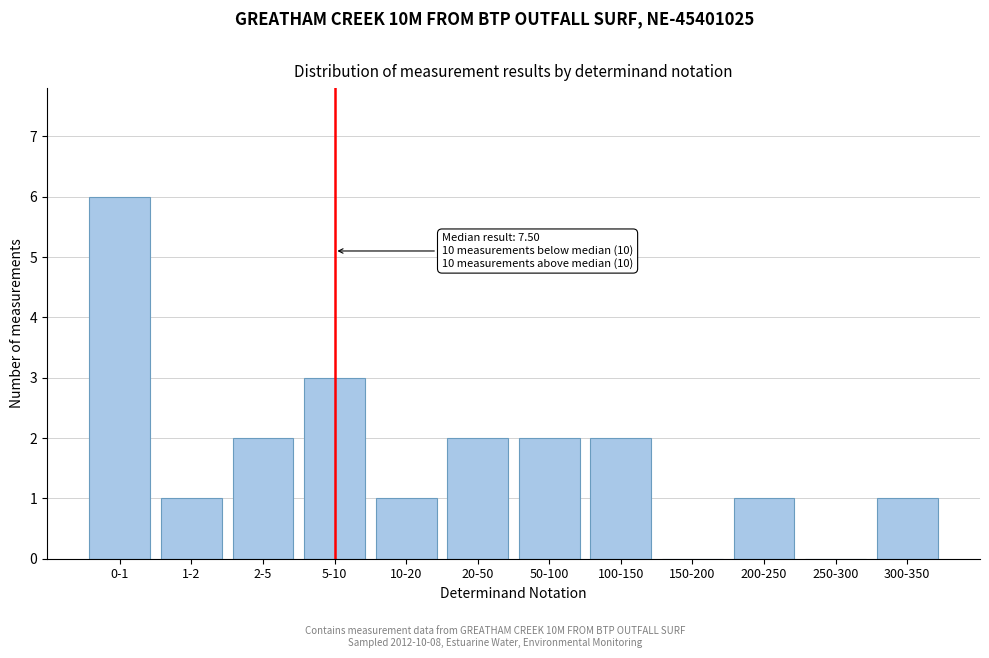

Reading left to right, extract all data points from this chart.

0-1=6	1-2=1	2-5=2	5-10=3	10-20=1	20-50=2	50-100=2	100-150=2	150-200=0	200-250=1	250-300=0	300-350=1